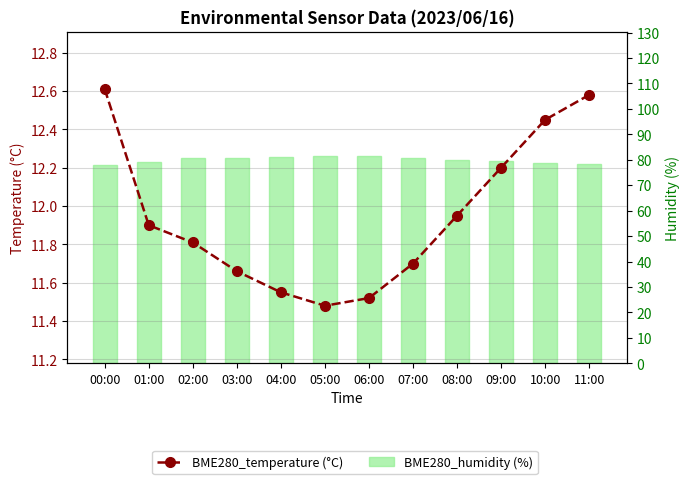

The value of BME280_temperature (°C) at 03:00 is 4.7. True or false?

False